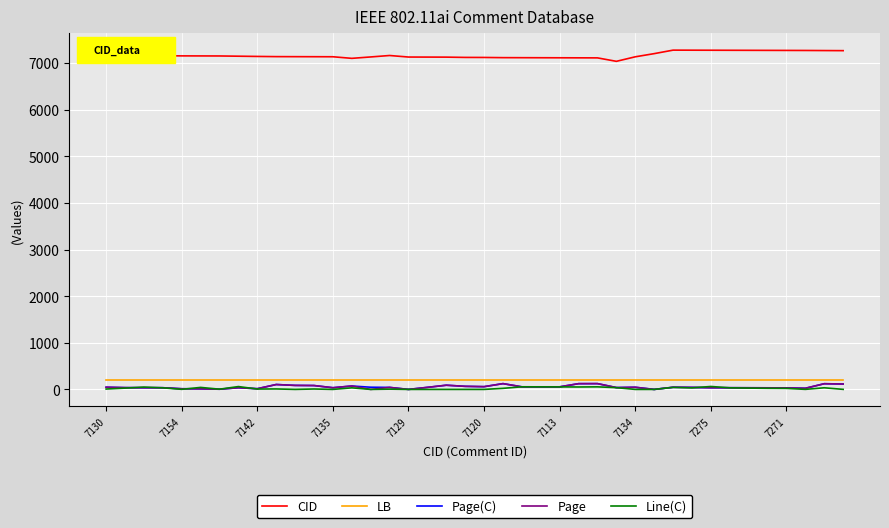

What is the difference between the second highest and second lowest values in the Page series?

124.2